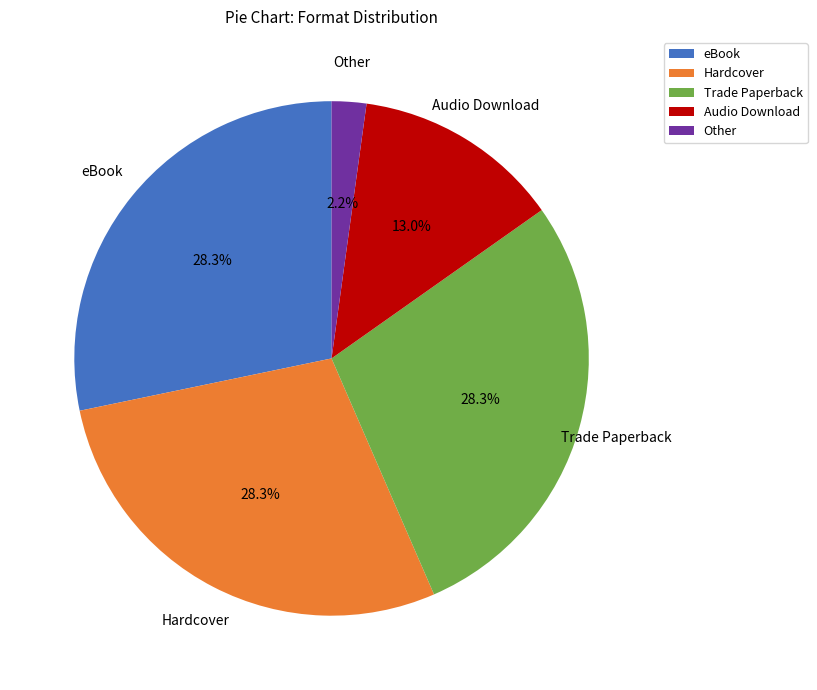

To the nearest percent, what is the difference between the Audio Download and Hardcover slice percentages?

15%